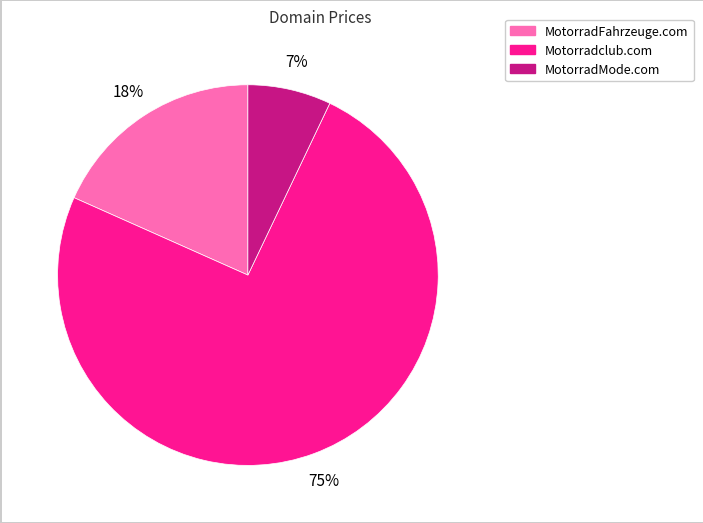

To the nearest percent, what is the difference between the largest and smallest slice percentages?

68%